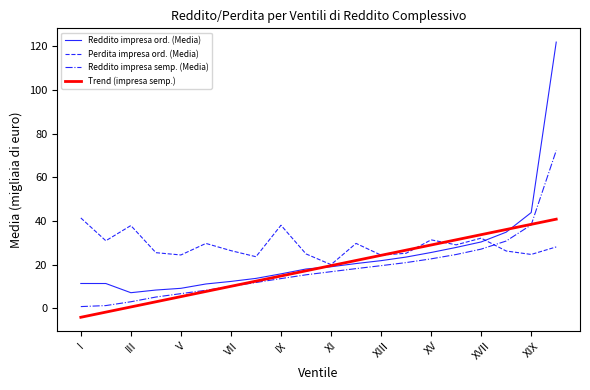

Which series has the widest spread of values?

Reddito impresa ord. (Media)